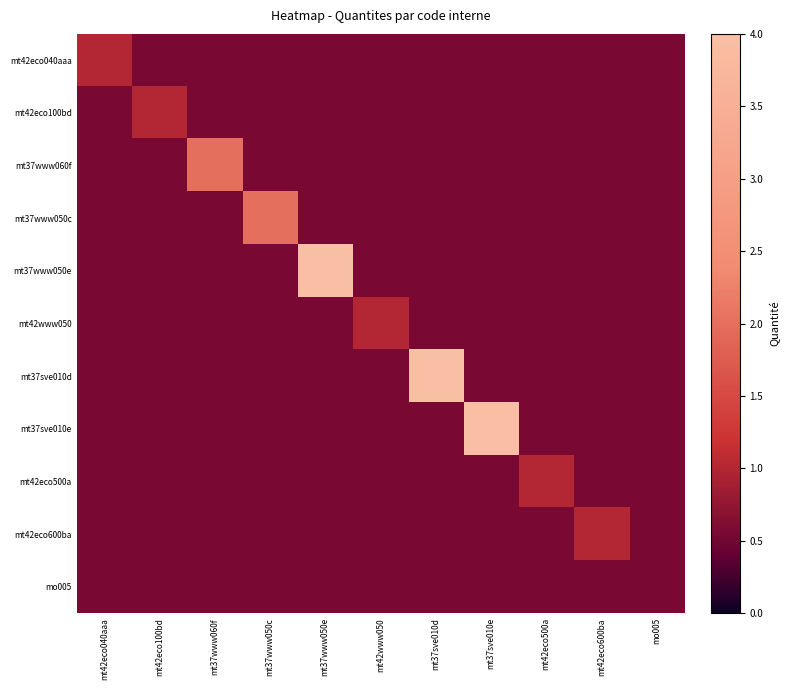

Which has a higher value, mt37sve010e or mt37www050e?

mt37sve010e